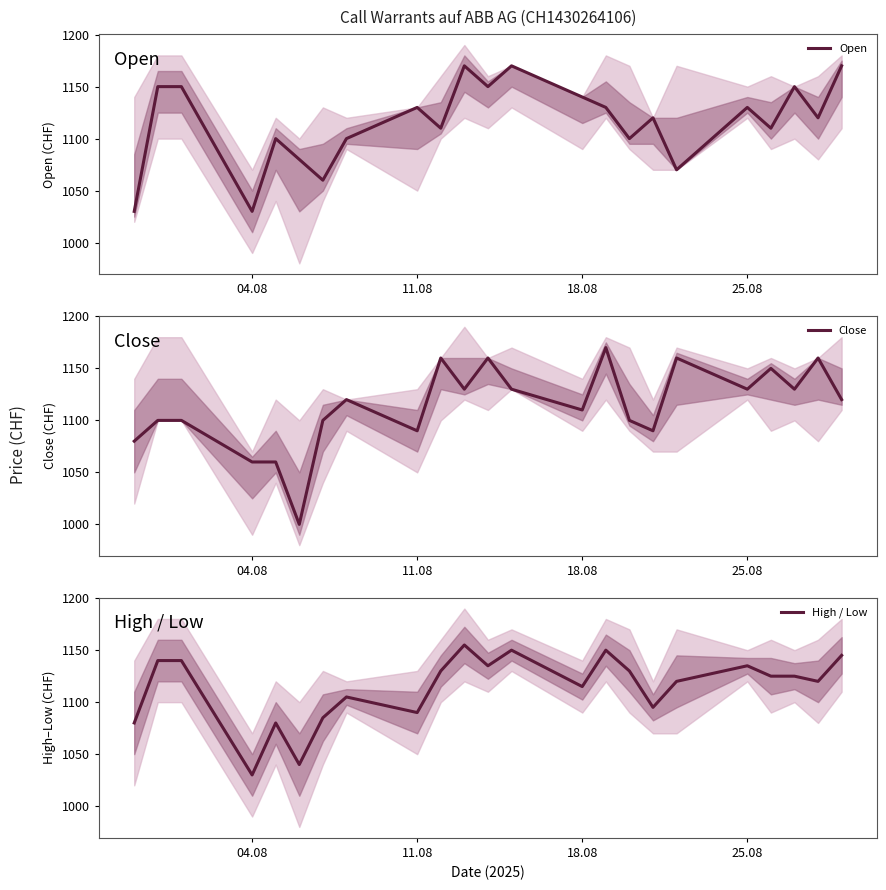

True or false: High / Low and Close intersect in this chart.

True